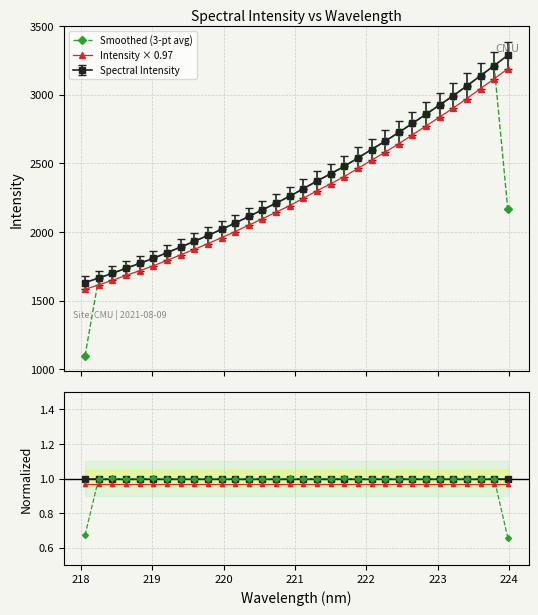

What is the value of the Intensity × 0.97 point at the 4th from the left?

1684.6